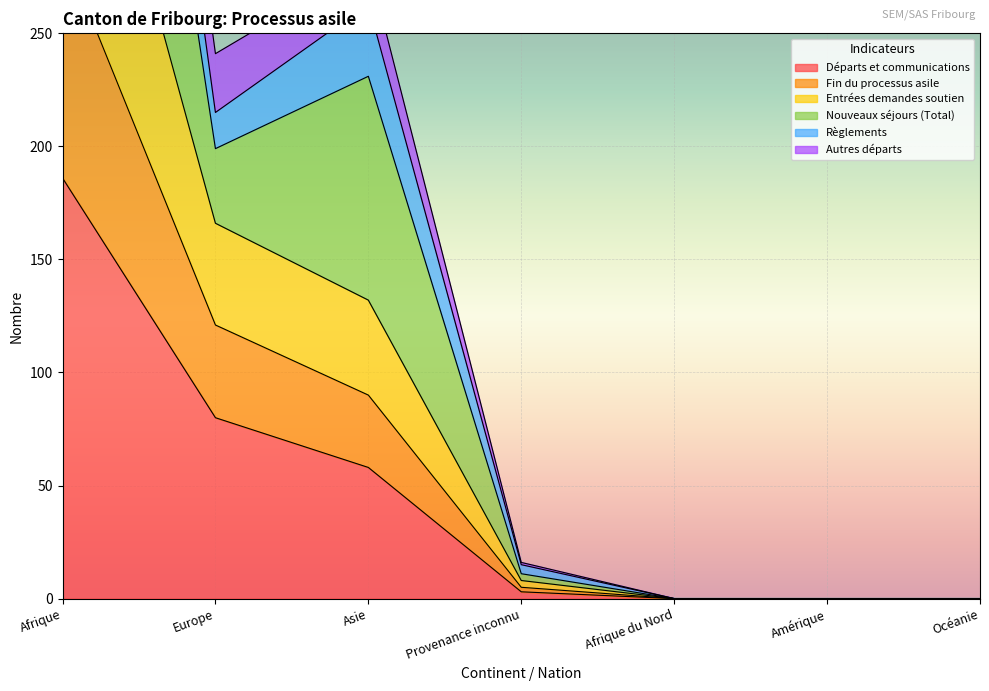

Where does the Règlements series first go above 16?

Afrique